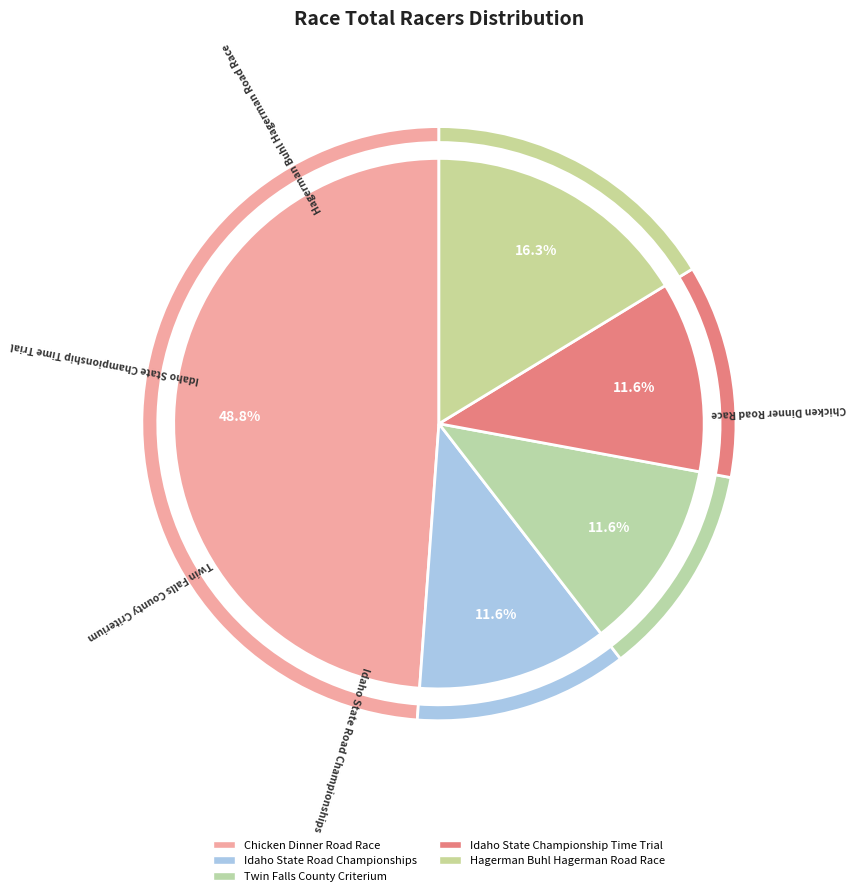

Does Twin Falls County Criterium account for over 50% of the chart?

No